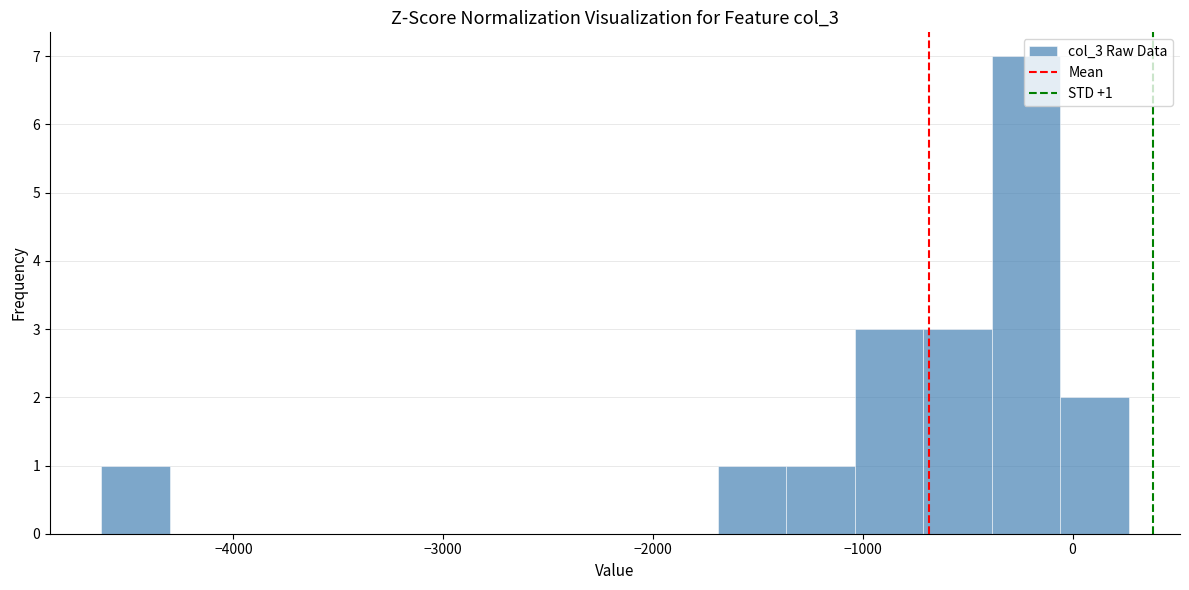

Read against the x-axis, roughly where is the centre of the tallest bar?

-200